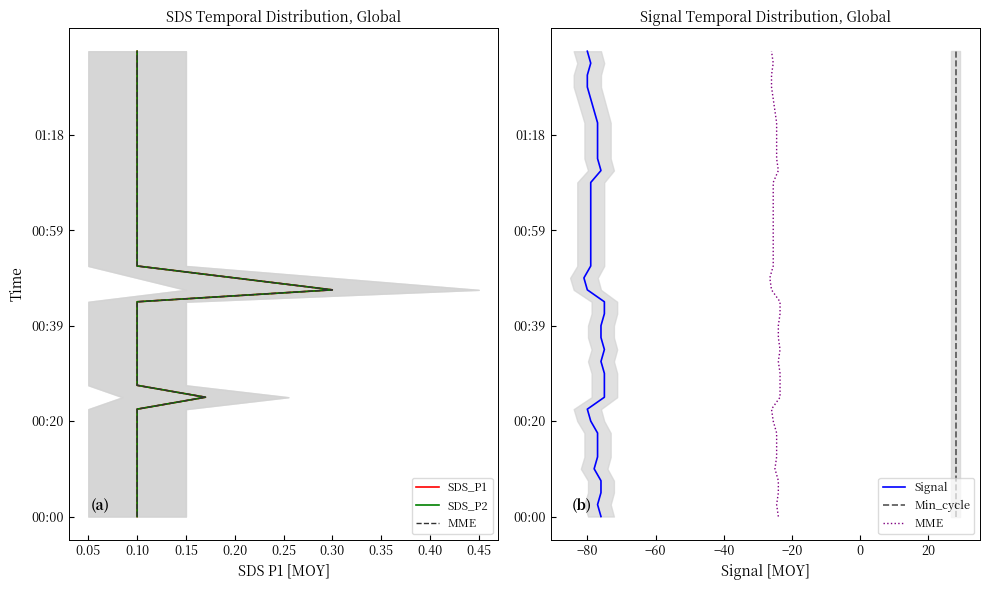

True or false: SDS_P2 and MME cross at least once.

False